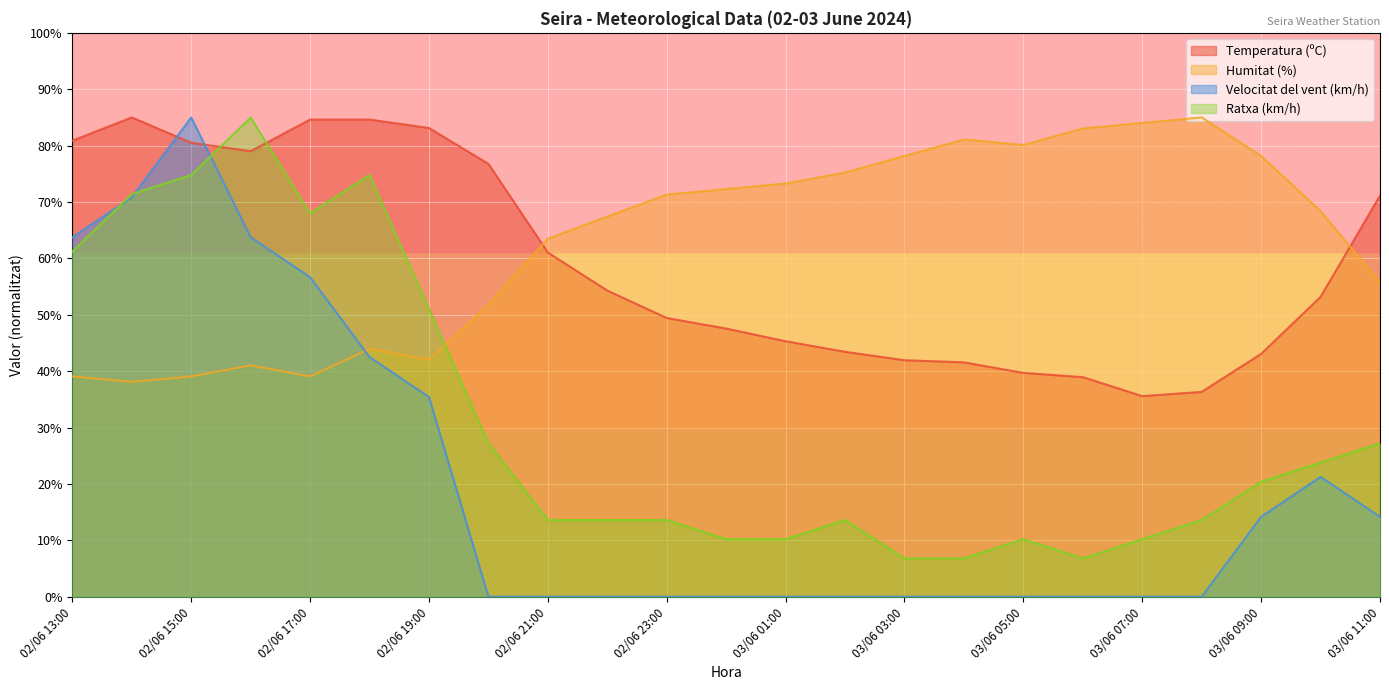

Which series has the widest spread of values?

Velocitat del vent (km/h)